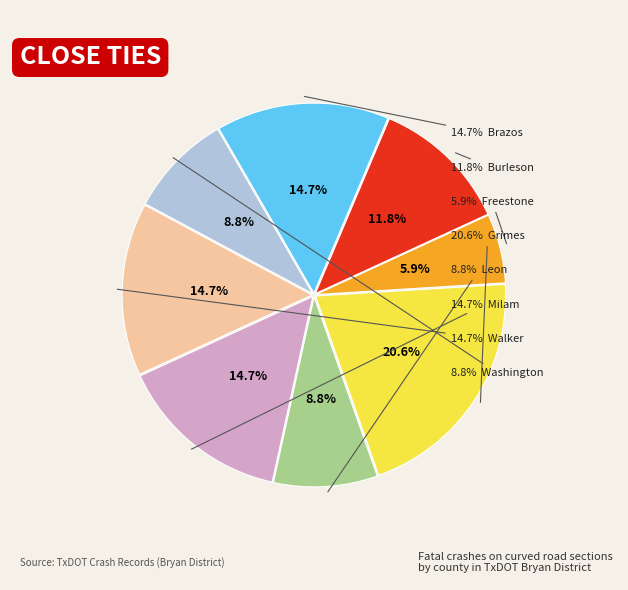

Rank the categories by value from lowest to highest.

Freestone, Leon, Washington, Burleson, Brazos, Milam, Walker, Grimes